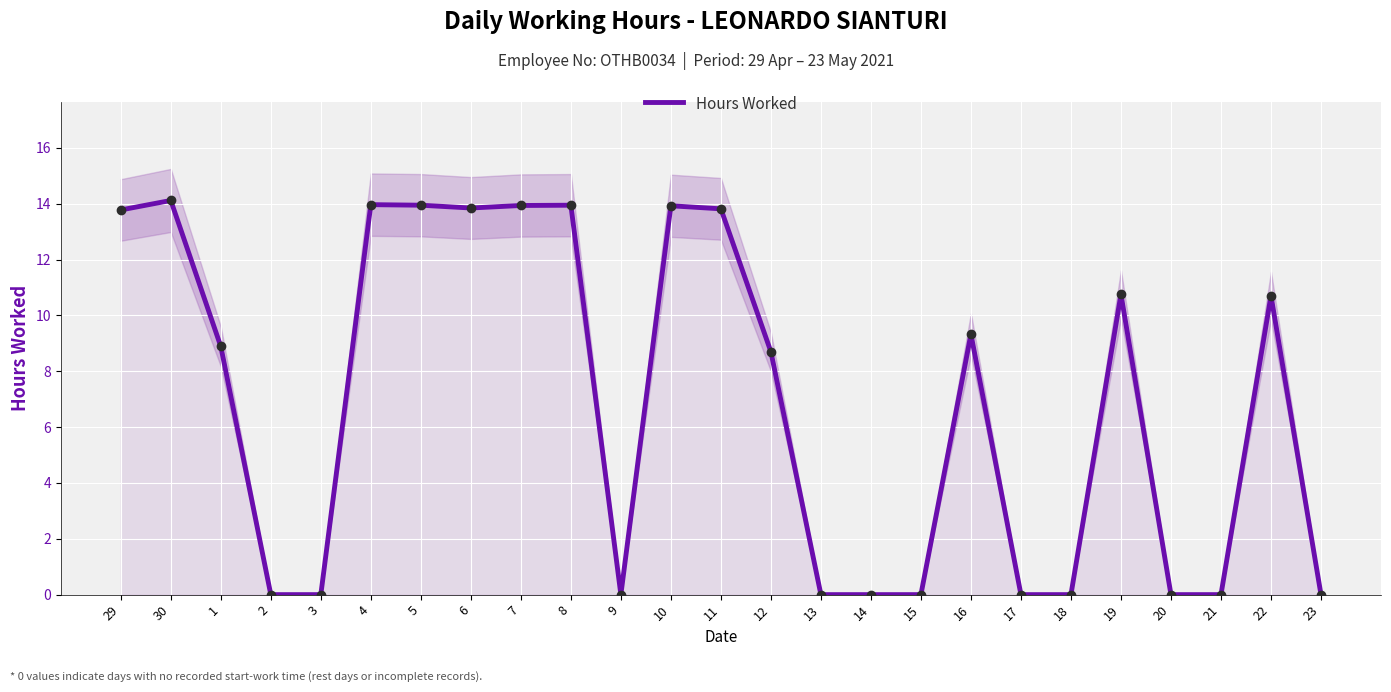

Between 14 and 30, which is larger?

30